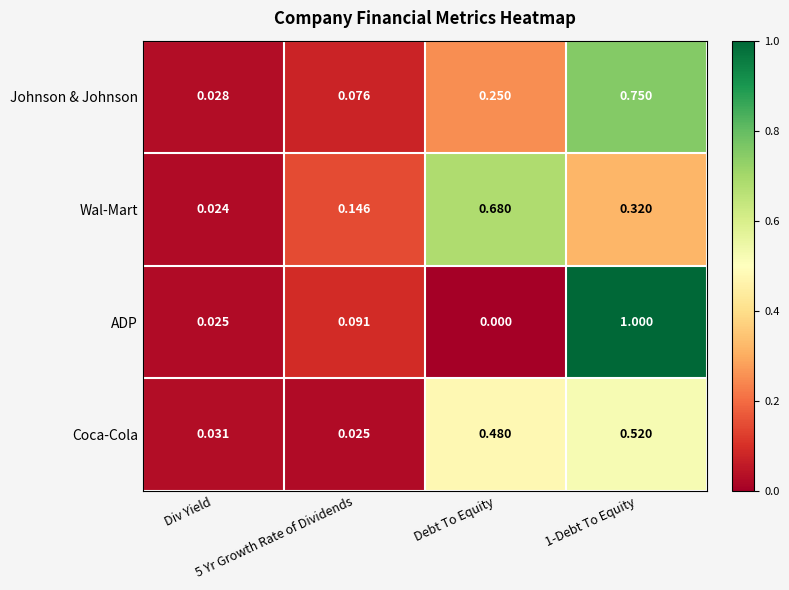

Which series has the widest spread of values?

ADP